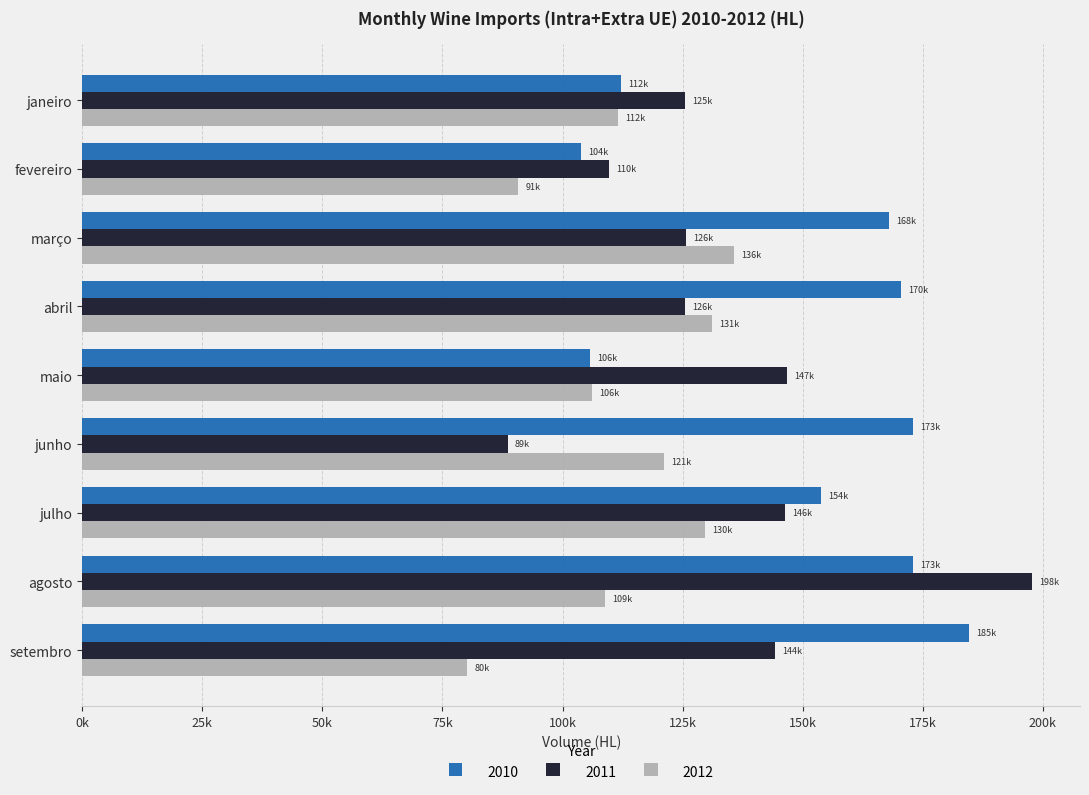

What are all the series names shown in the legend?

2010, 2011, 2012